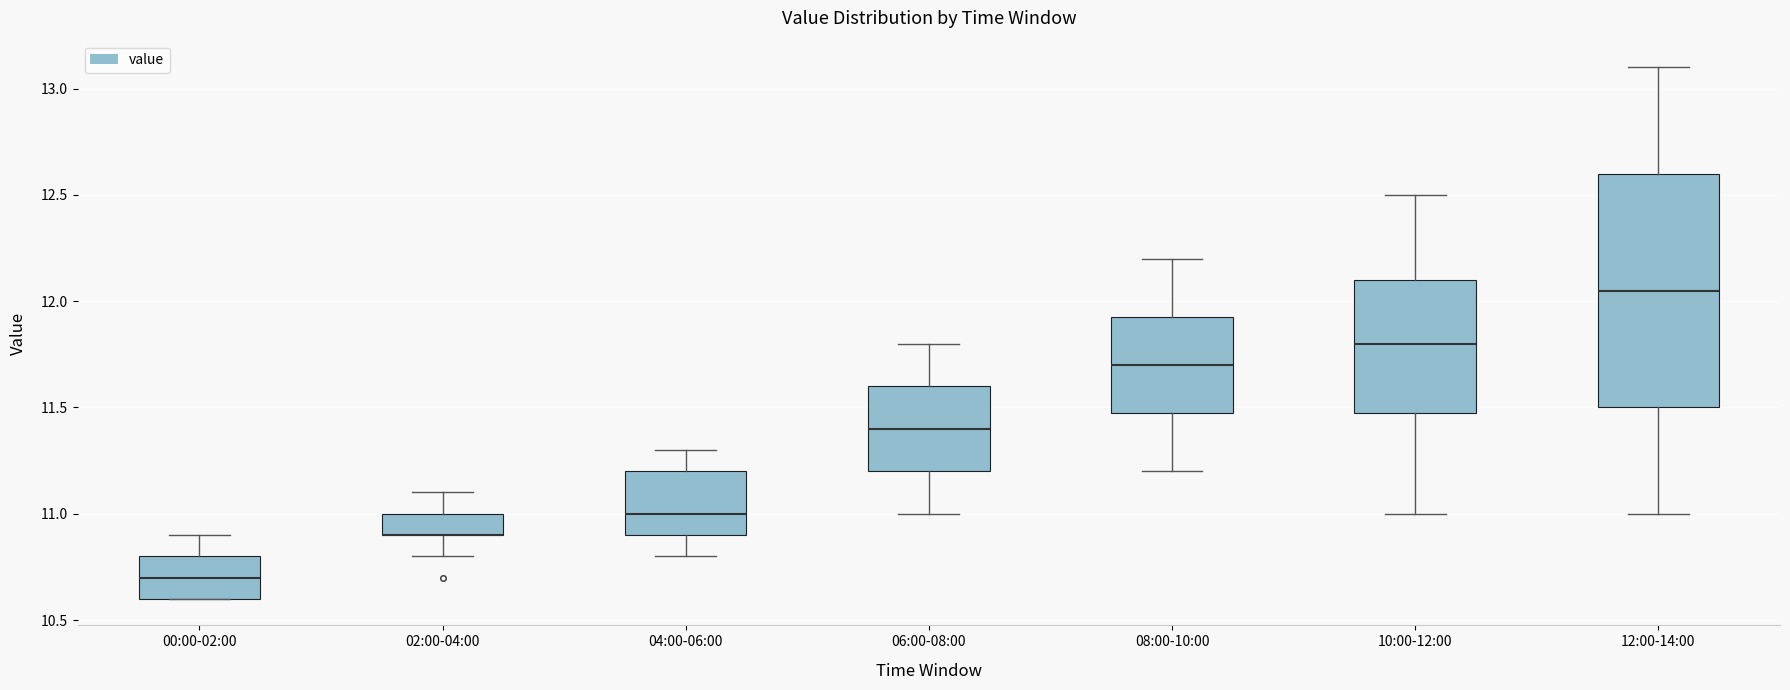

Which box is the tallest, from its lower edge to its upper edge?

12:00-14:00